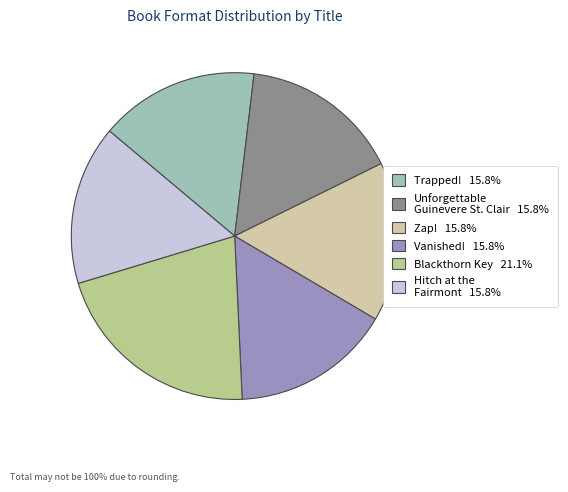

Is Vanished! the majority of the pie?

No